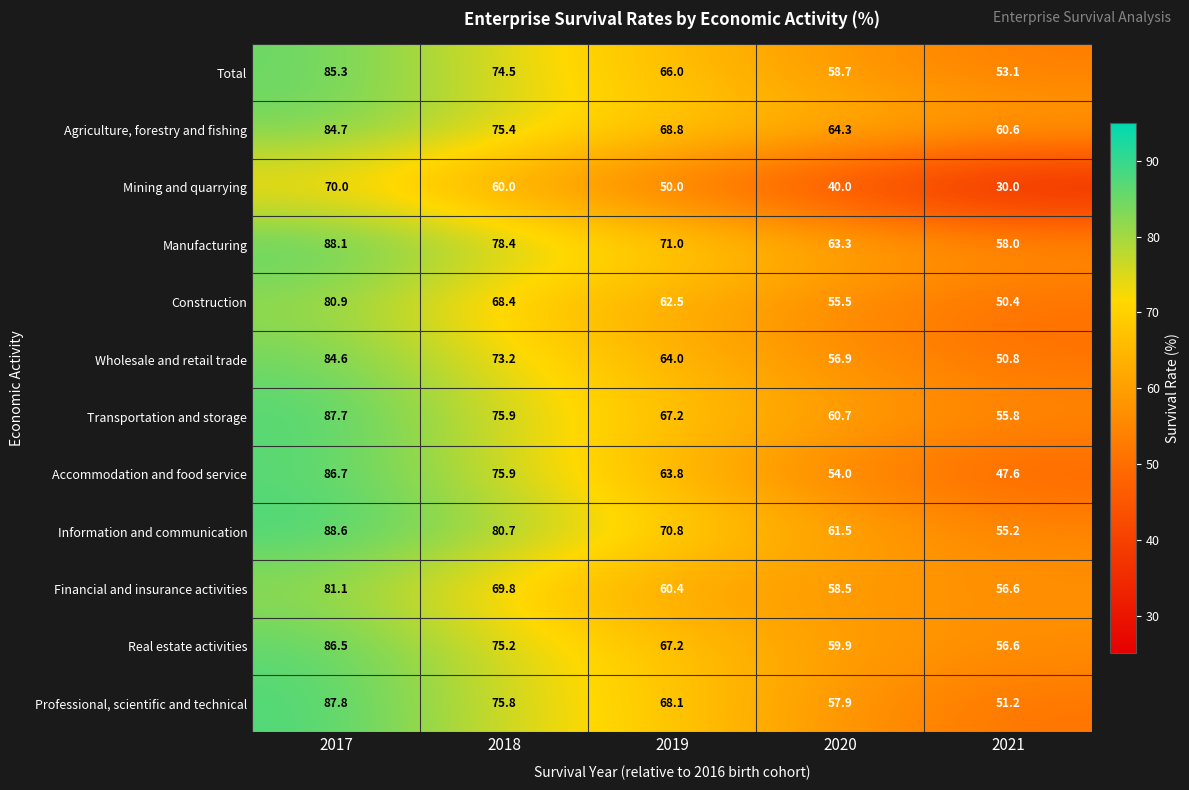

List the series in order of their peak value, highest first.

Information and communication, Manufacturing, Professional, scientific and technical, Transportation and storage, Accommodation and food service, Real estate activities, Total, Agriculture, forestry and fishing, Wholesale and retail trade, Financial and insurance activities, Construction, Mining and quarrying